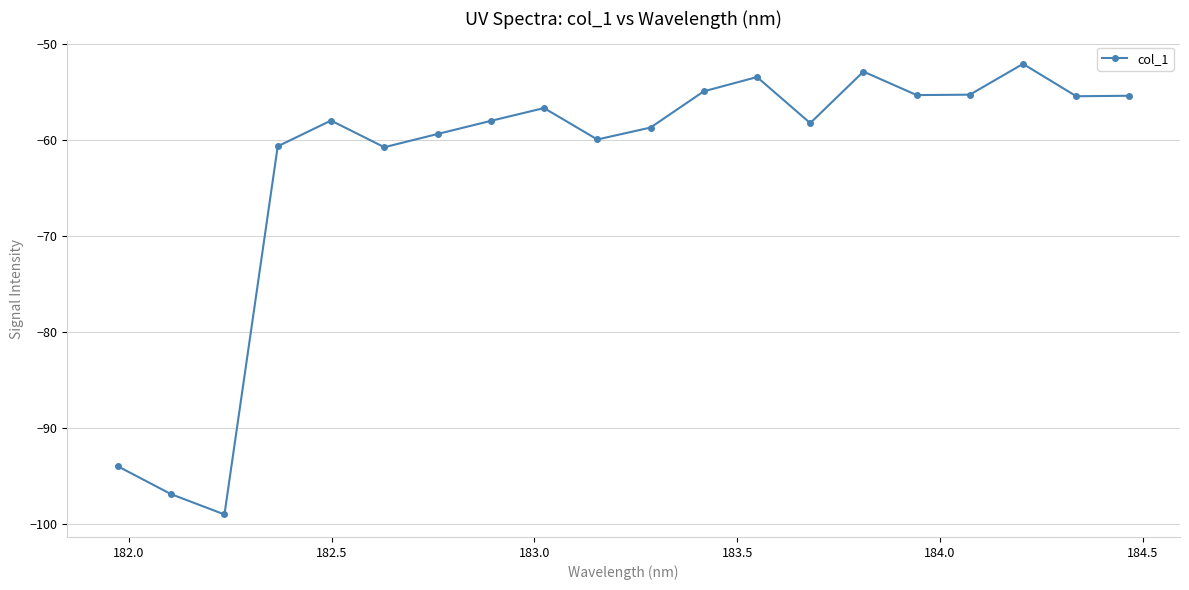

What is the sum of all values?

-1254.6